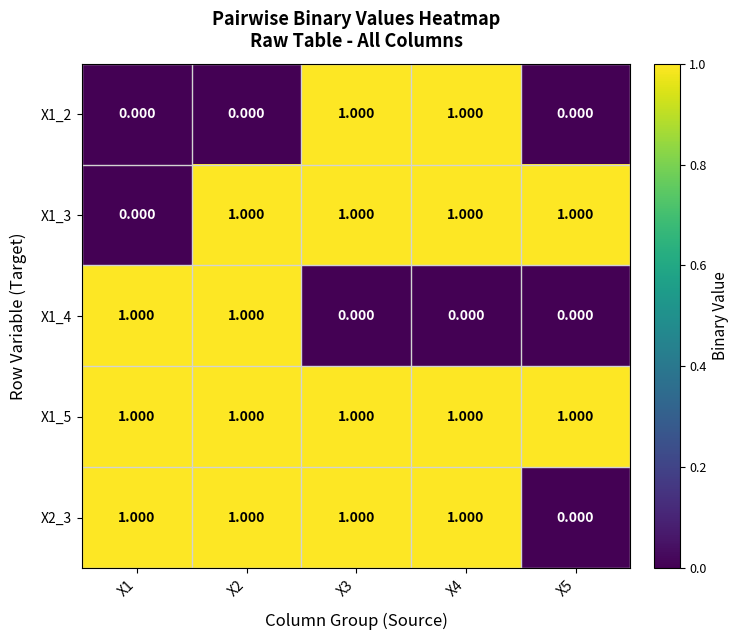

Is the value of X1_4 at X3 greater than the value of X1_3 at X5?

No